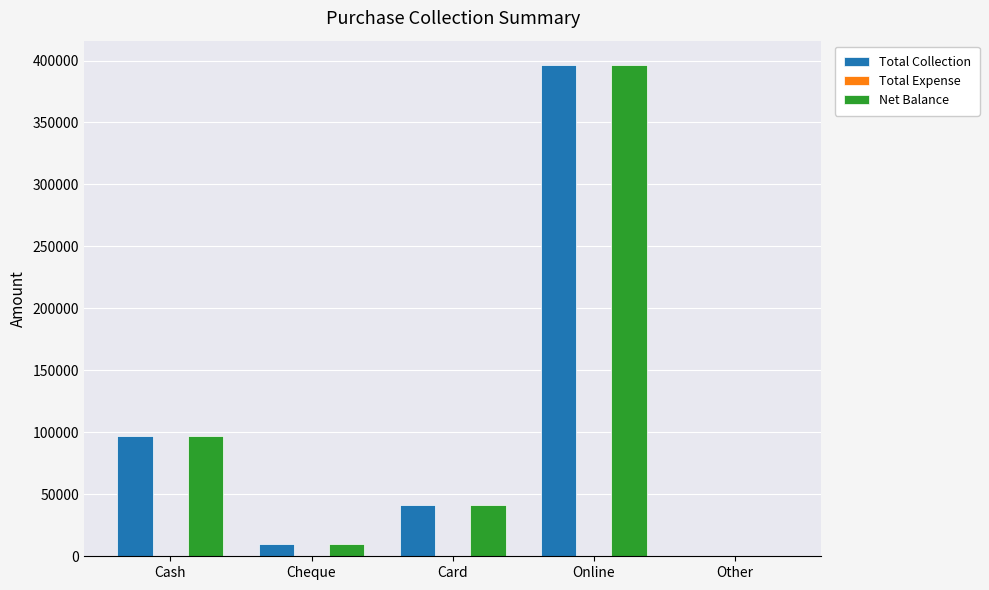

At which label is Total Collection closest to 198100?

Cash